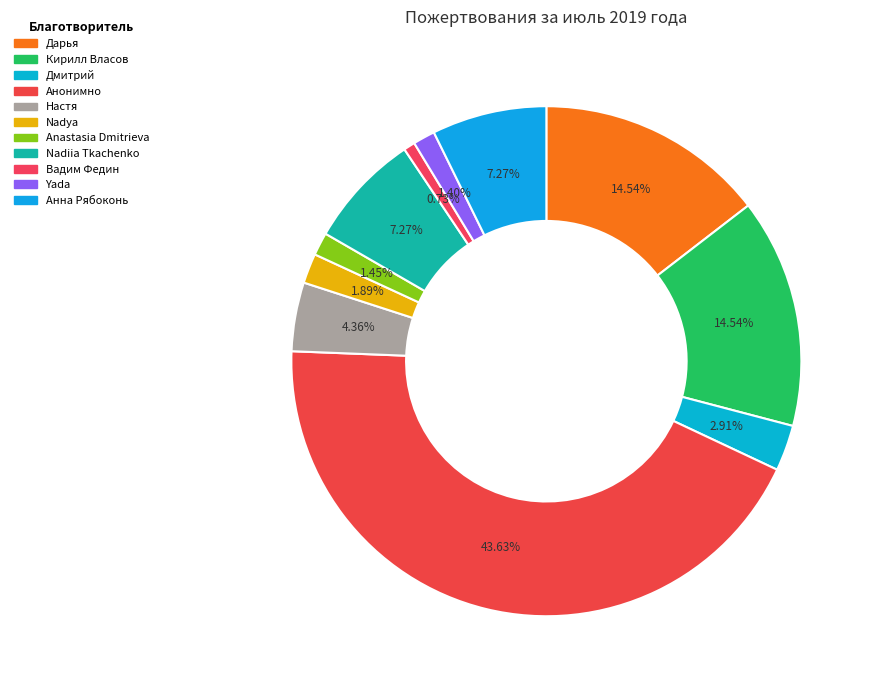

To the nearest percent, what is the difference between the largest and smallest slice percentages?

43%